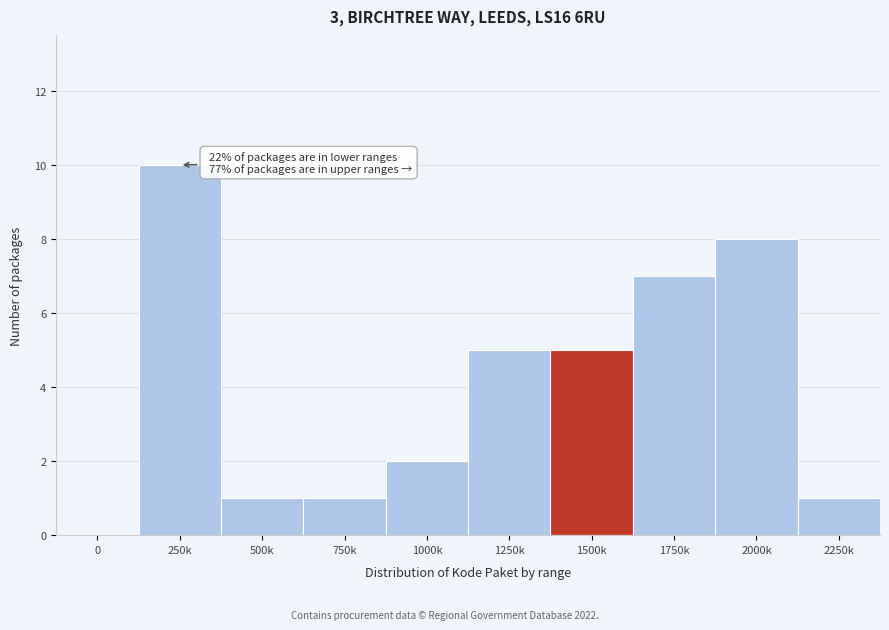

Reading left to right, list all the values displayed in this chart.

0=0	250k=10	500k=1	750k=1	1000k=2	1250k=5	1500k=5	1750k=7	2000k=8	2250k=1